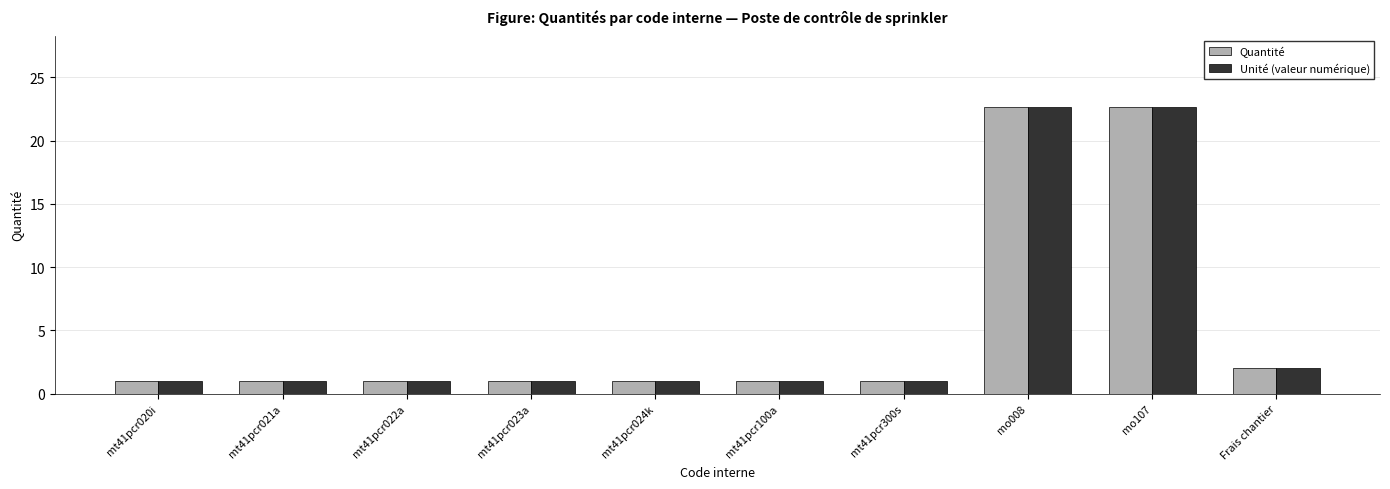

What are all the series names shown in the legend?

Quantité, Unité (valeur numérique)